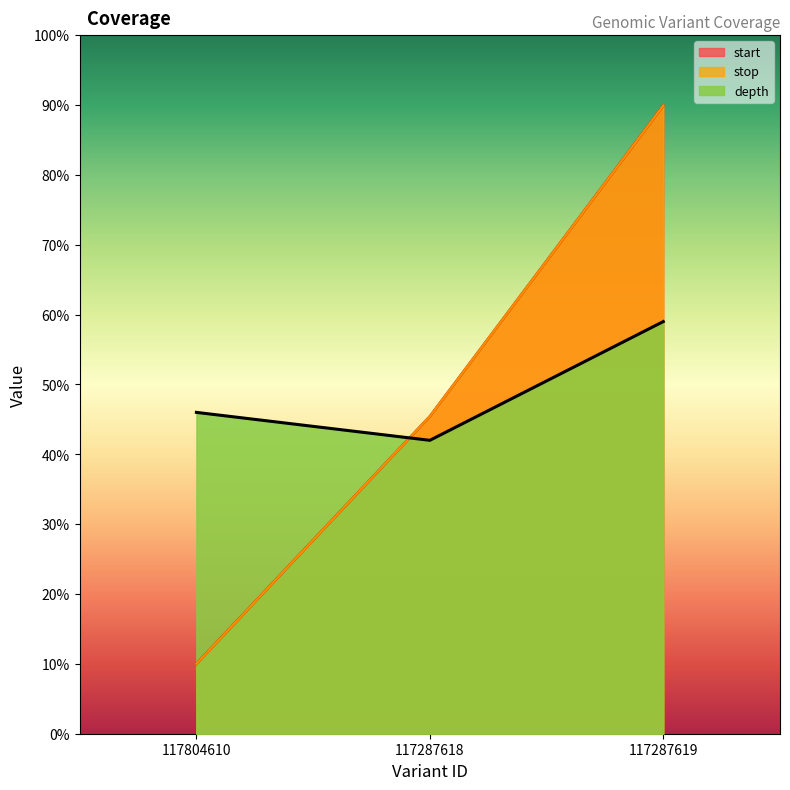

Reading left to right, transcribe all the data shown in this chart.

start: 10.0	45.4	89.9
stop: 10.0	45.4	89.9
depth: 46.0	42.0	59.0